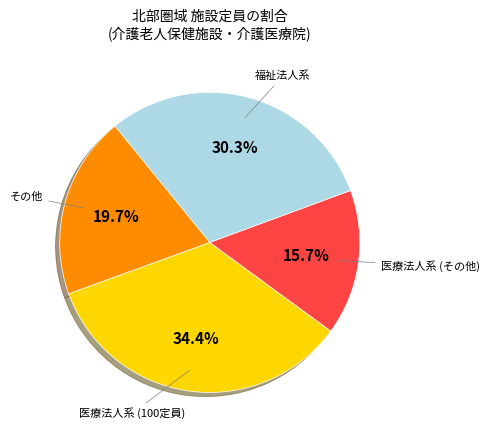

Does any single category account for the majority?

No